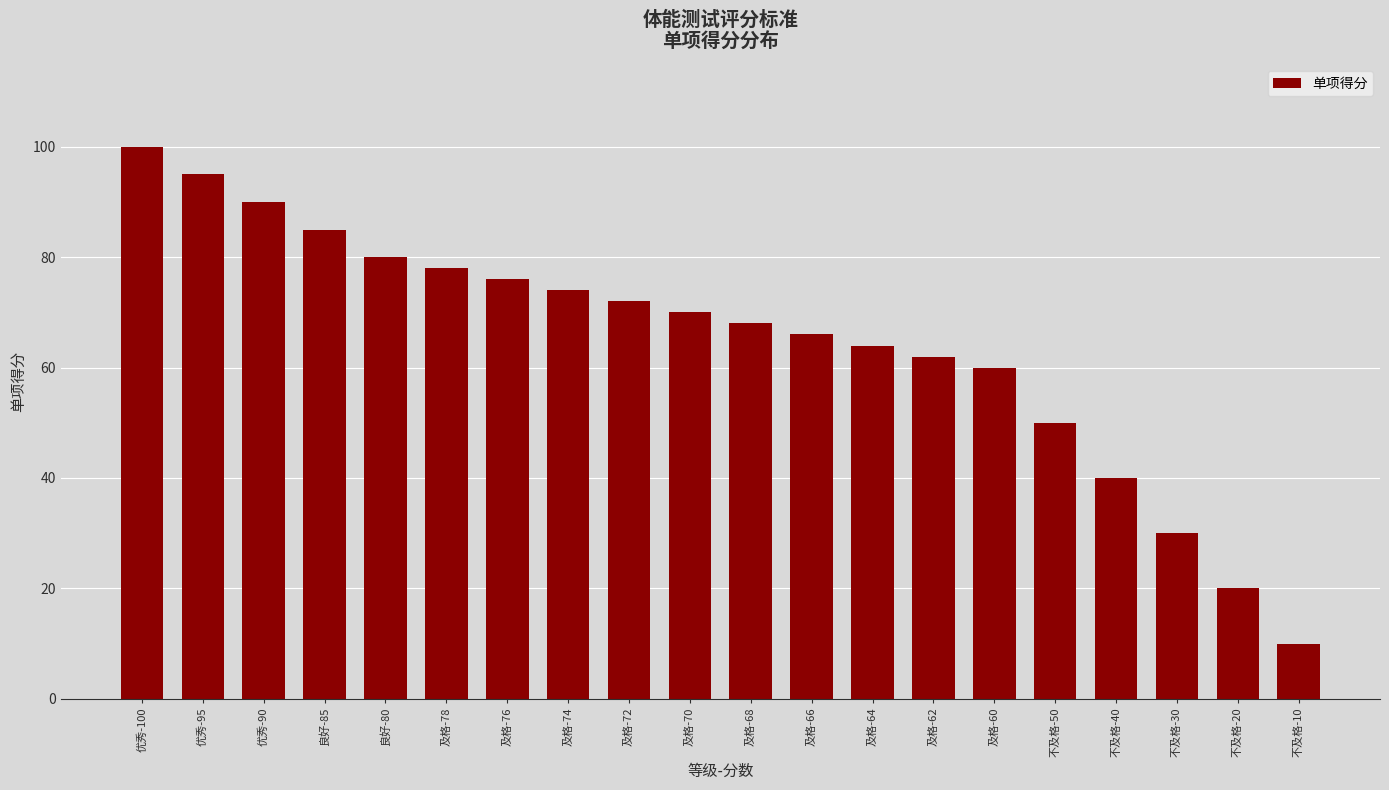

At which category does the chart reach its minimum across all series?

不及格-10